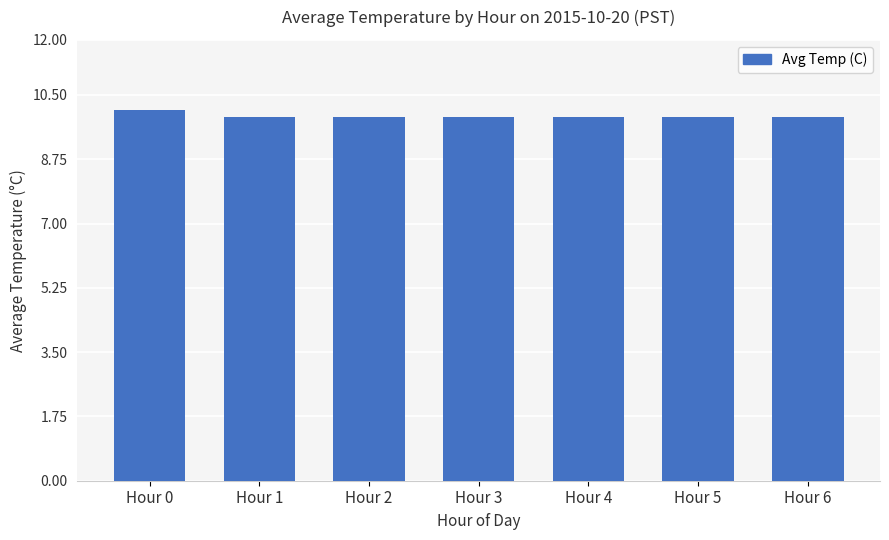

What is the value of the 7th bar from the left?

9.9